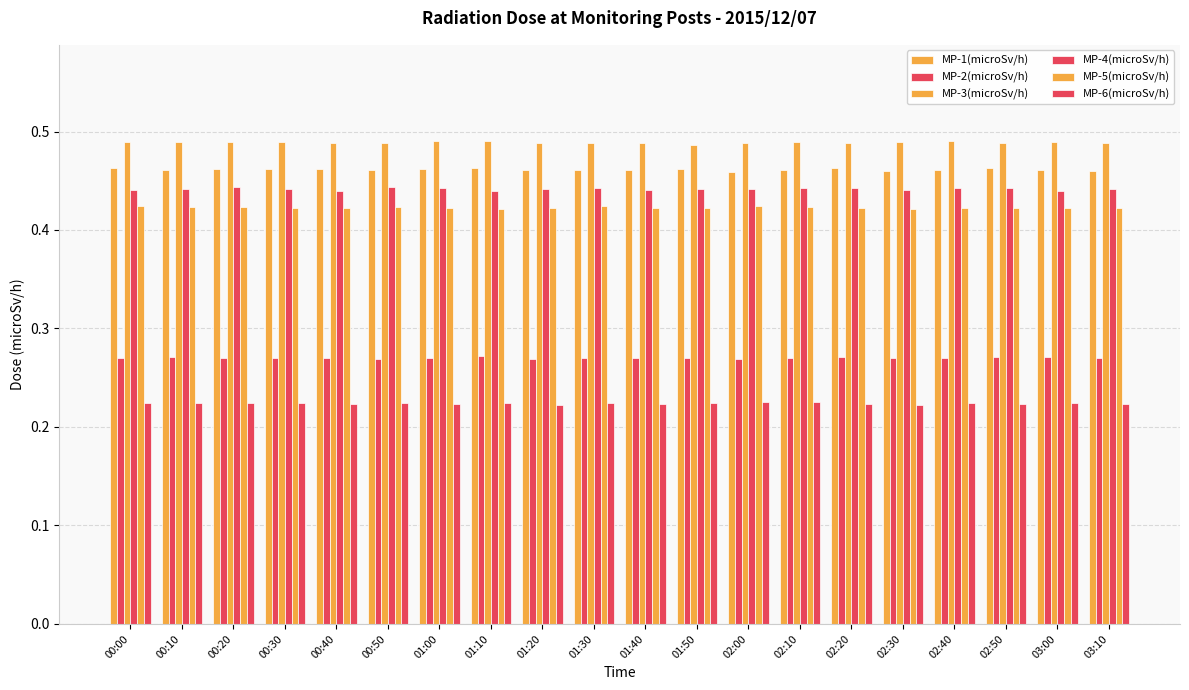

What is the label of the 3rd bar from the left?

00:20